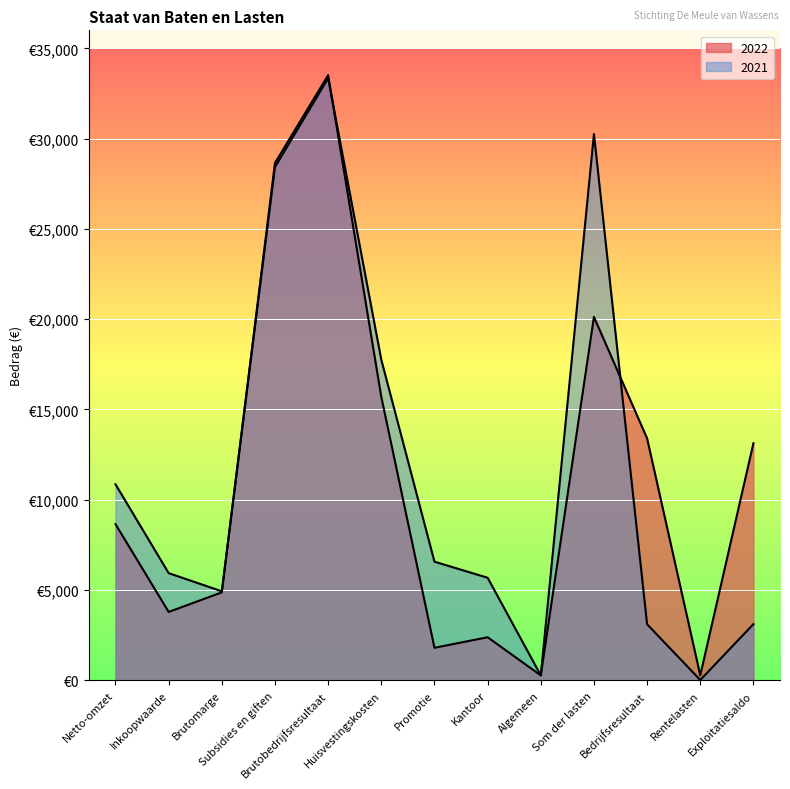

Which series has the largest total across all categories?

2021